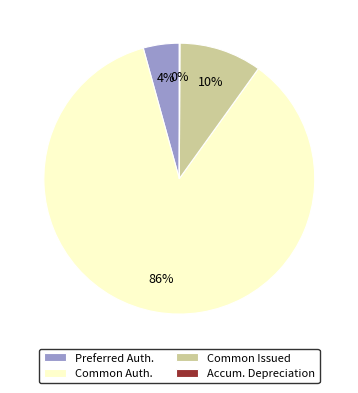

What is the majority slice?

Common Auth.